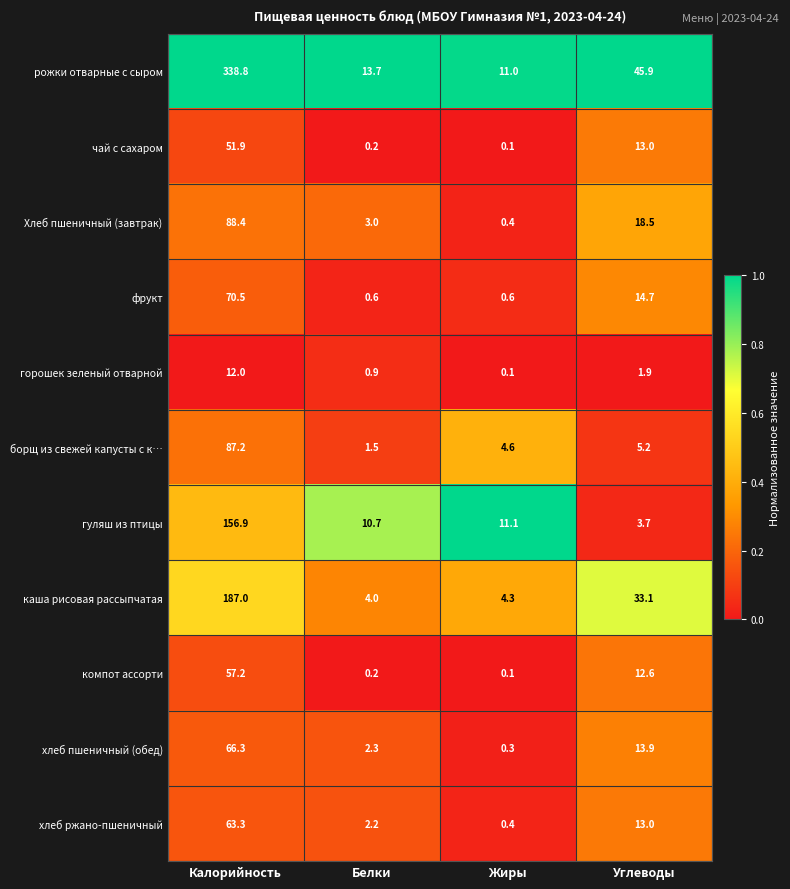

List the series in order of their peak value, lowest first.

горошек зеленый отварной, чай с сахаром, компот ассорти, хлеб ржано-пшеничный, хлеб пшеничный (обед), фрукт, борщ из свежей капусты с к…, Хлеб пшеничный (завтрак), гуляш из птицы, каша рисовая рассыпчатая, рожки отварные с сыром